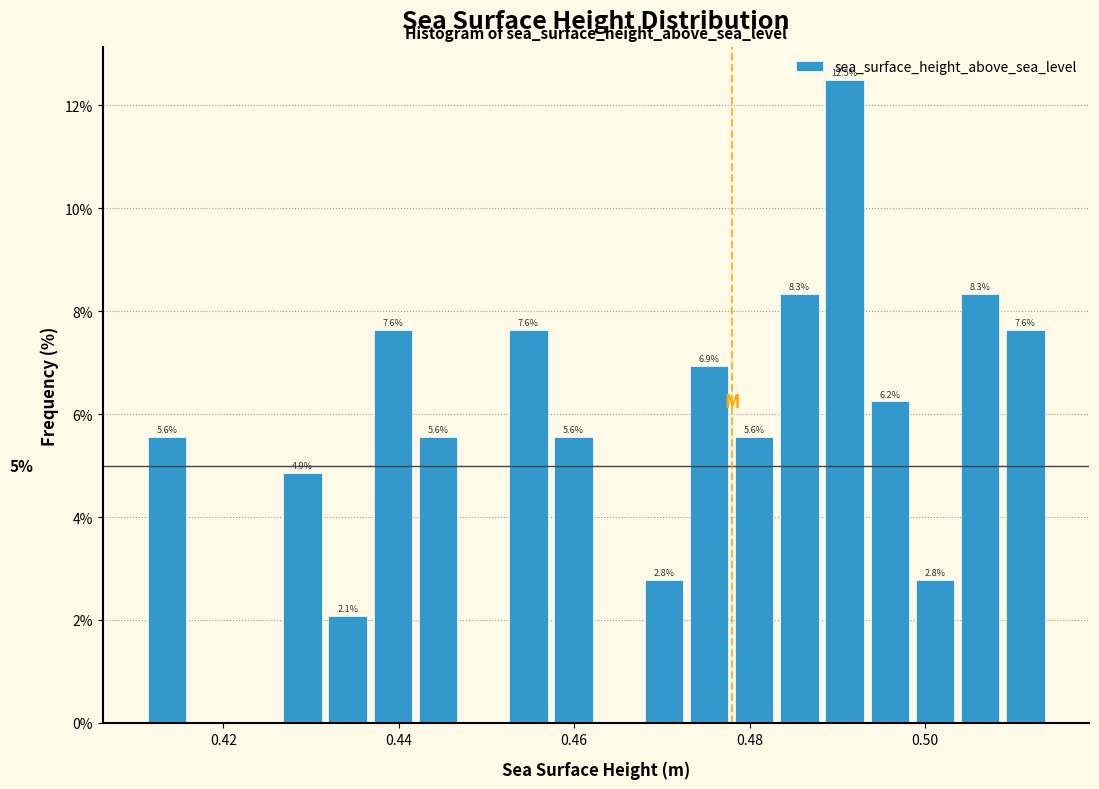

Read against the x-axis, roughly where is the centre of the tallest bar?

0.490